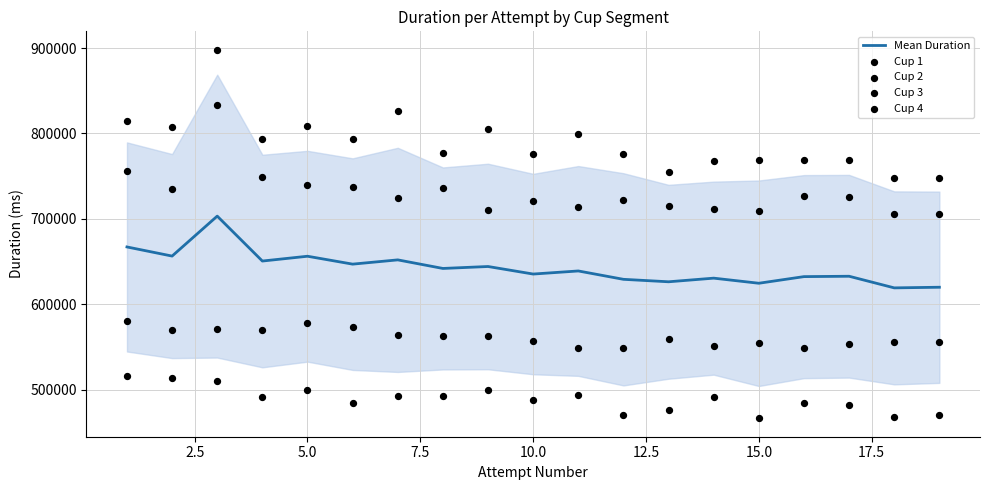

The value of Mean Duration at 10.0 is 635310.5. True or false?

True